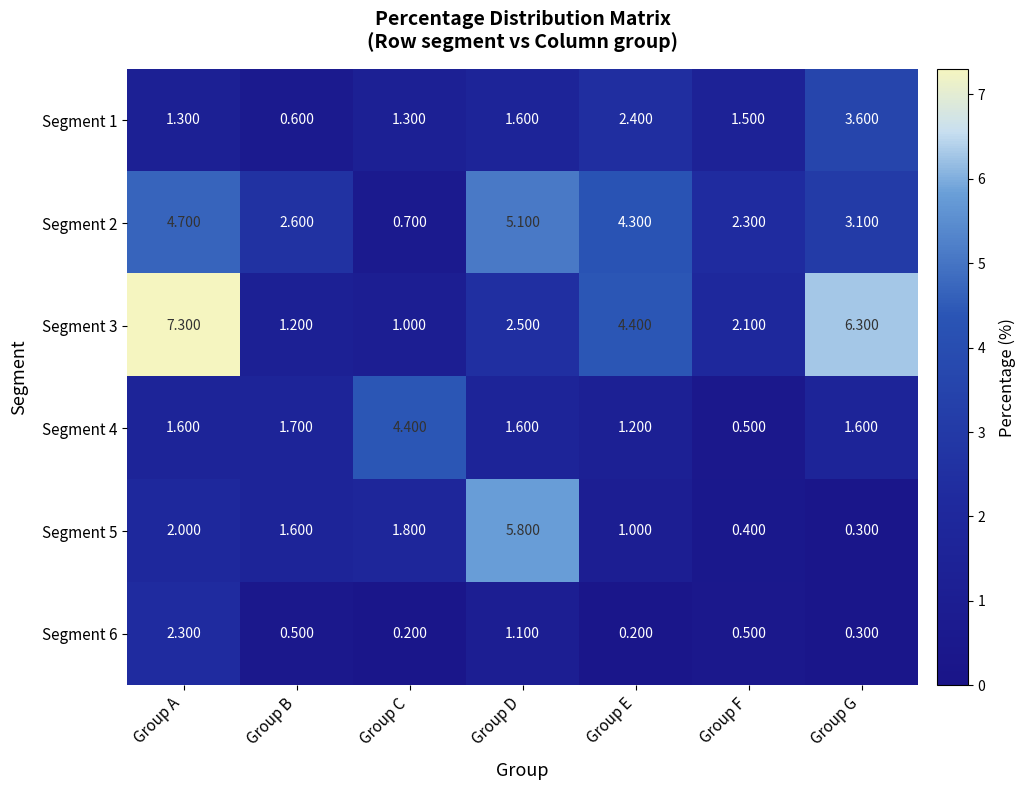

Rank the series at Group A from highest to lowest value.

Segment 3, Segment 2, Segment 6, Segment 5, Segment 4, Segment 1